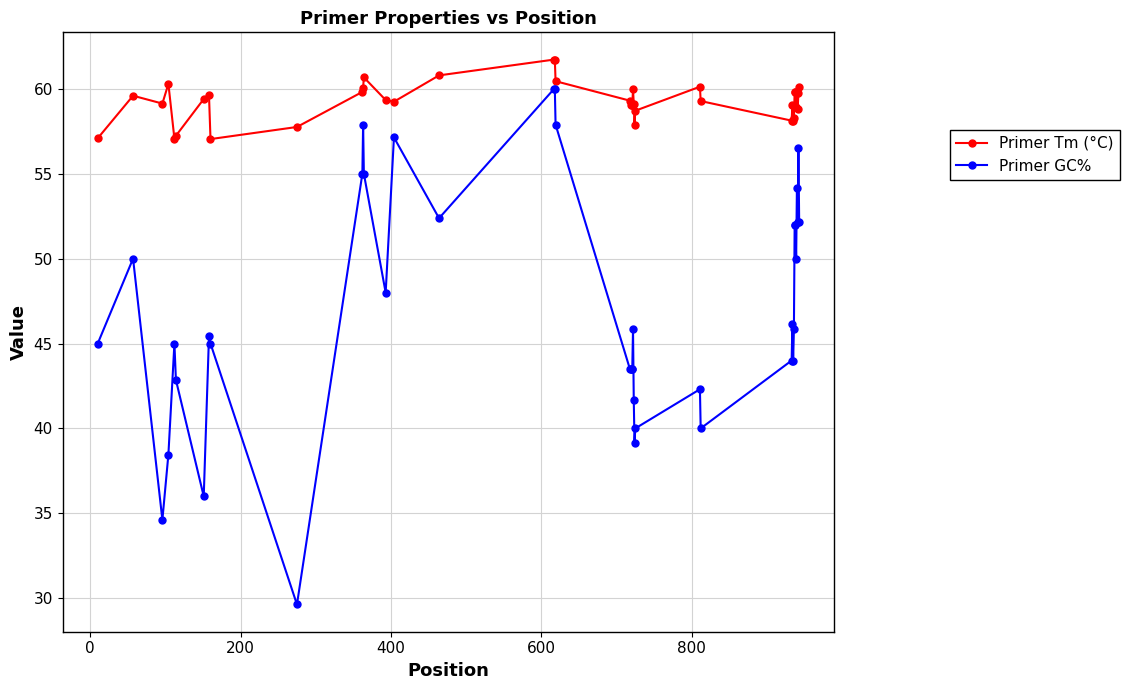

What is the sum of all Primer GC% values?

1887.2